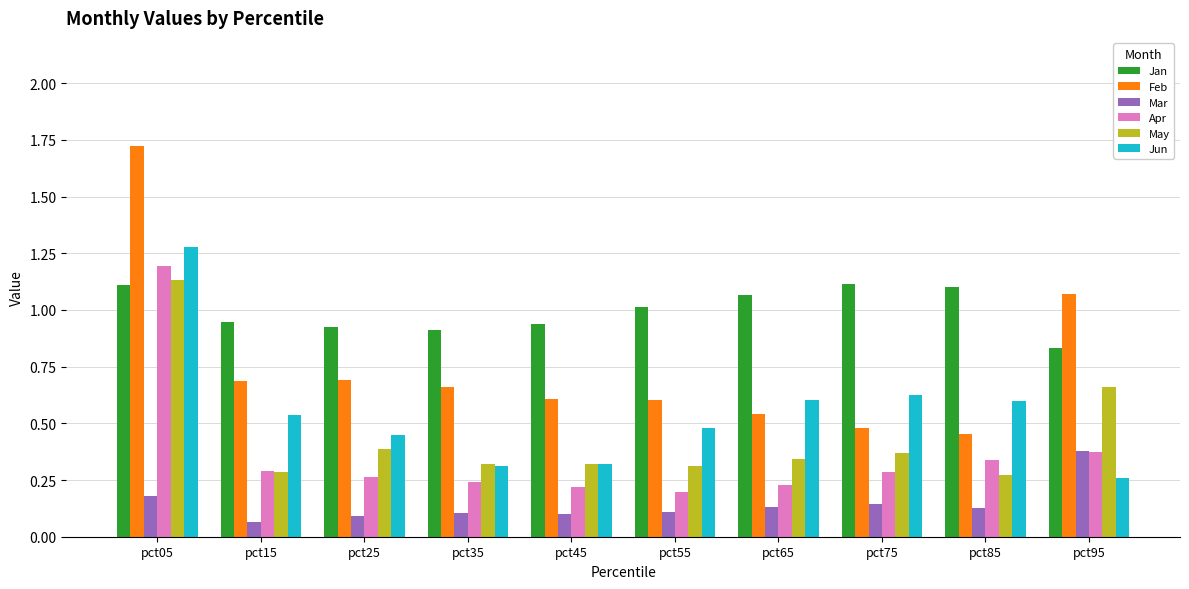

How many bars are there in each group?

6